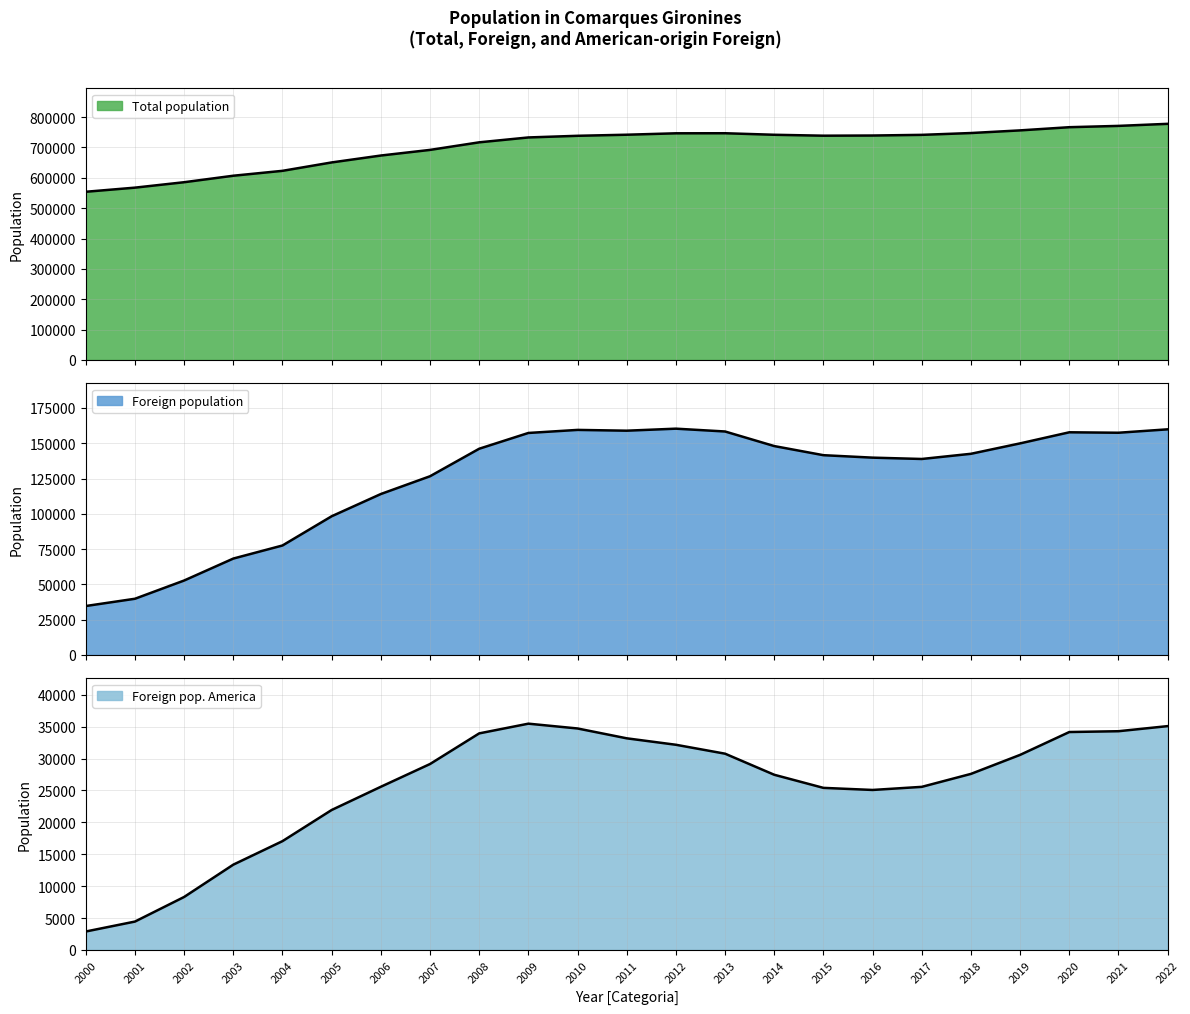

Does the chart display data point markers on the line(s)?

No